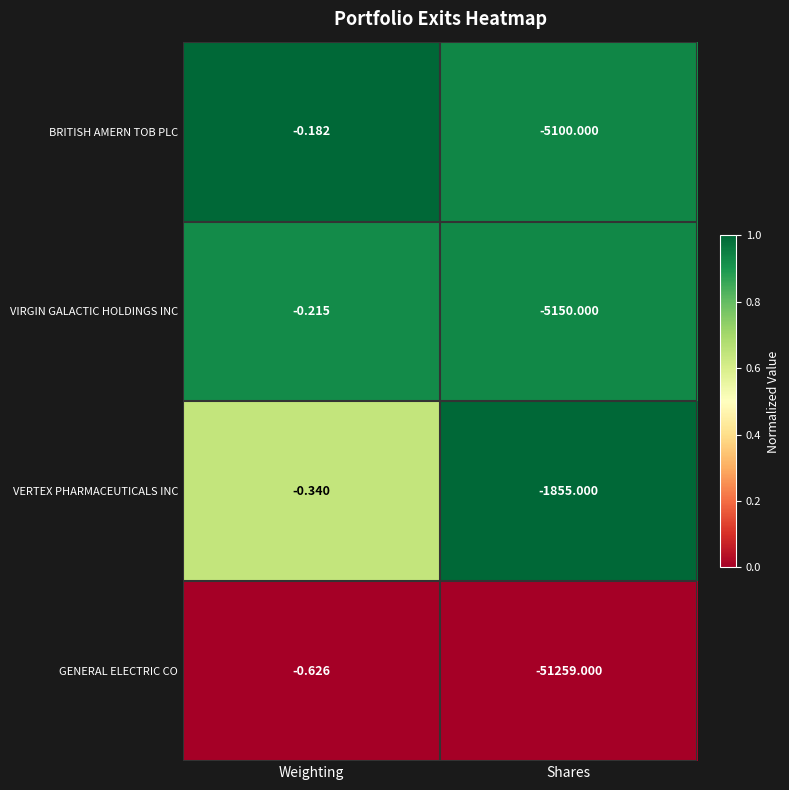

Between Weighting and Shares, which series saw the biggest shift?

GENERAL ELECTRIC CO